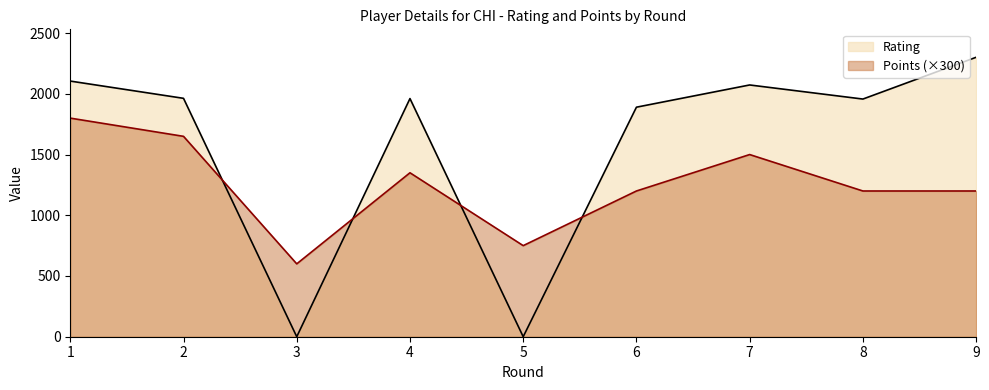

Reading left to right, transcribe all the data shown in this chart.

Rating: 1=2105	2=1963	3=0	4=1961	5=0	6=1890	7=2073	8=1957	9=2301
Points: 1=1800	2=1650	3=600	4=1350	5=750	6=1200	7=1500	8=1200	9=1200